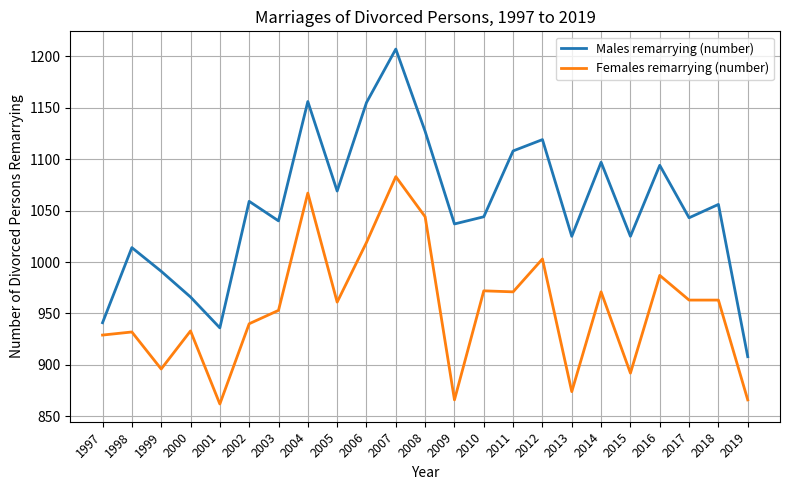

True or false: Males remarrying (number) and Females remarrying (number) intersect in this chart.

False